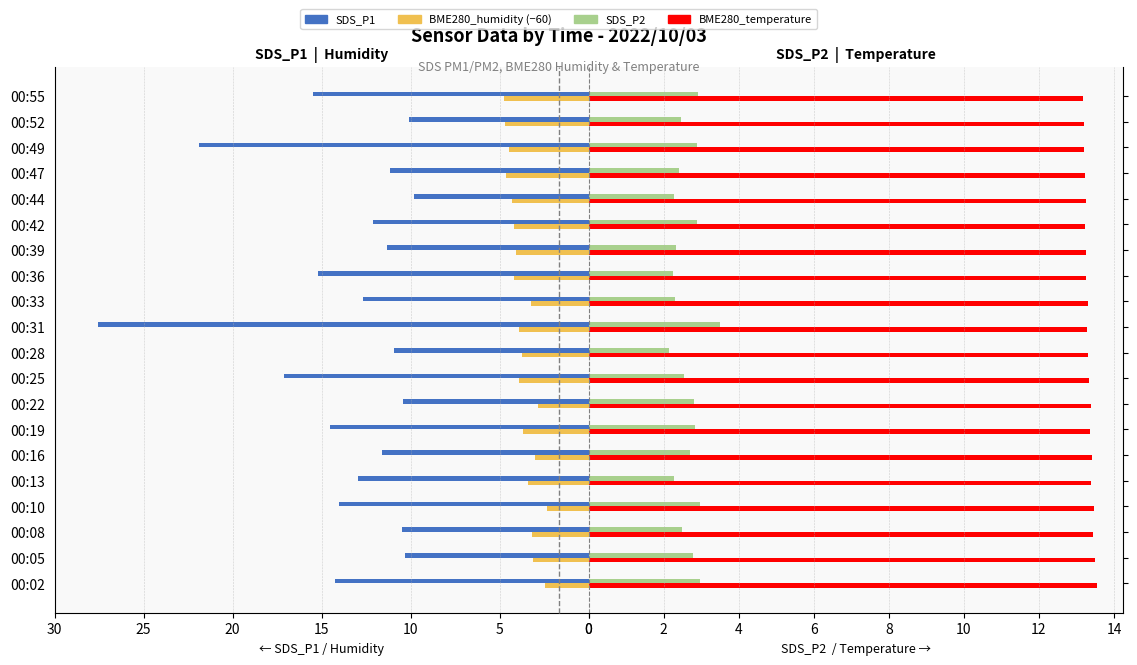

What is the difference between the maximum and minimum values in the BME280_temperature series?

0.4